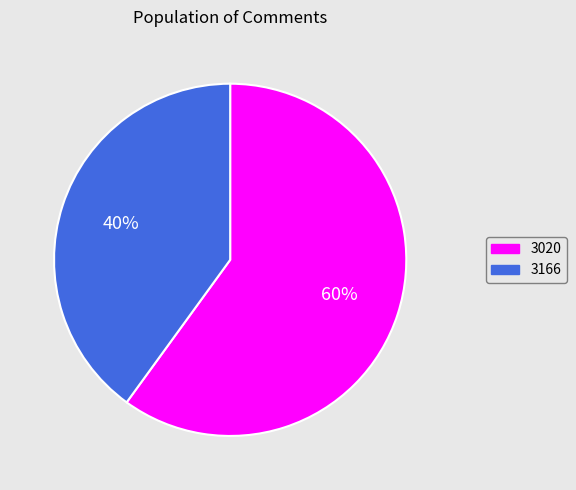

Is it true that 3166 is 40% of the pie?

True